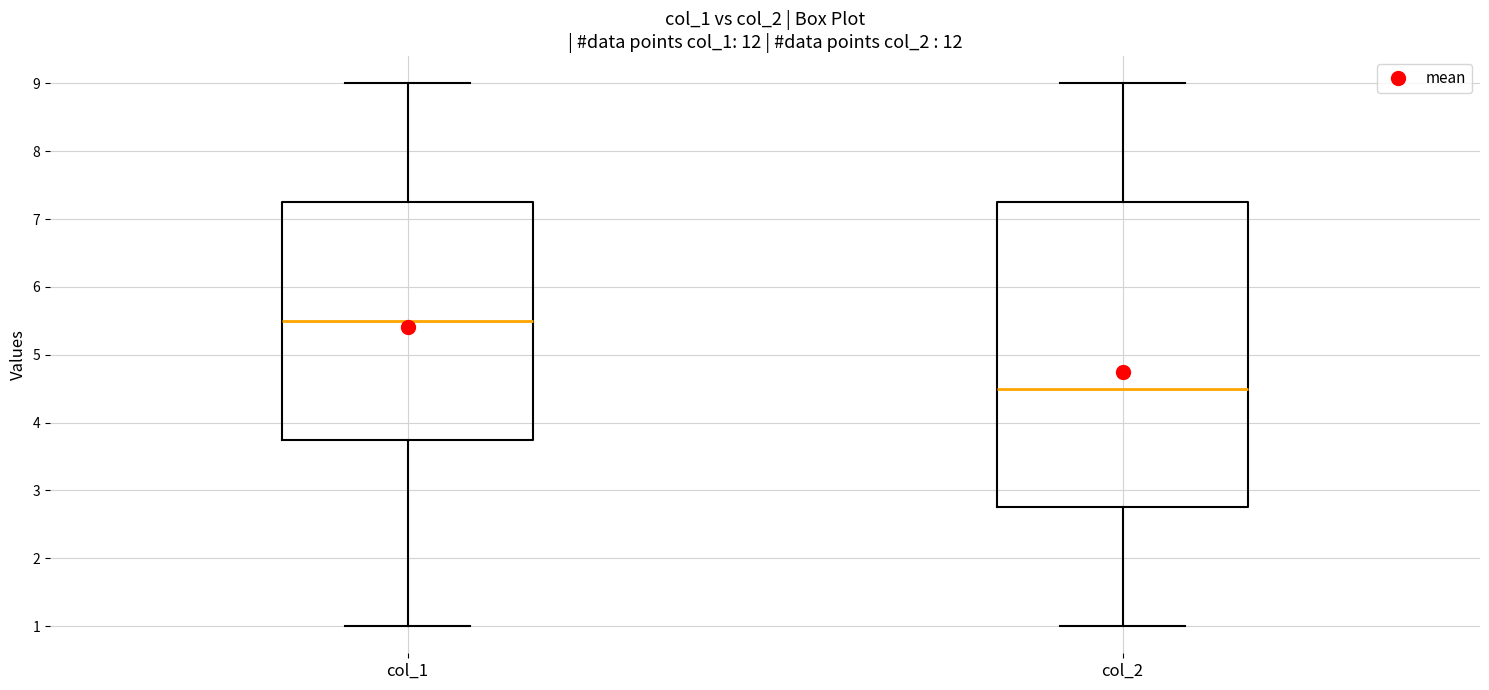

Comparing the boxes themselves (not the whiskers), which one is the tallest?

col_2